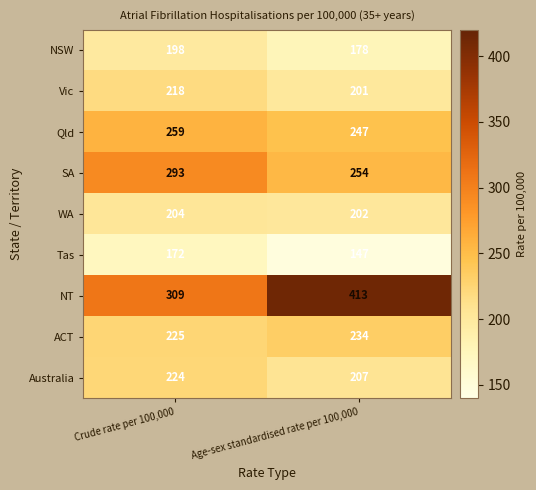

What is the approximate value of ACT at Age-sex standardised rate per 100,000?

234